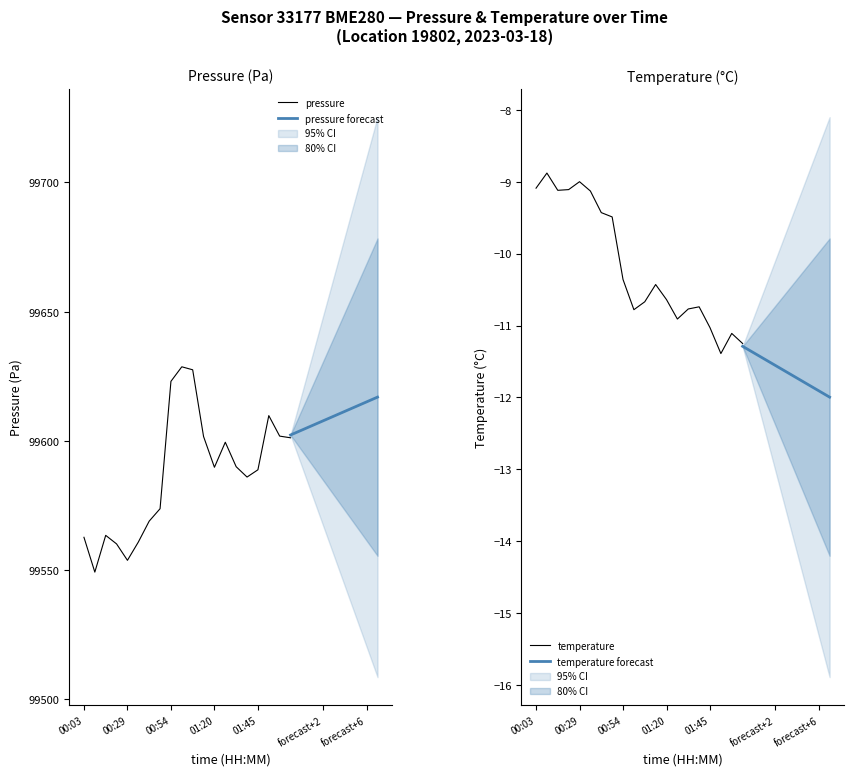

Rank the categories by pressure value from highest to lowest.

01:01, 01:07, 00:54, 01:52, 01:58, 01:13, 02:05, 01:26, 01:33, 01:20, 01:45, 01:39, 00:48, 00:41, 00:16, 00:03, 00:35, 00:22, 00:29, 00:10